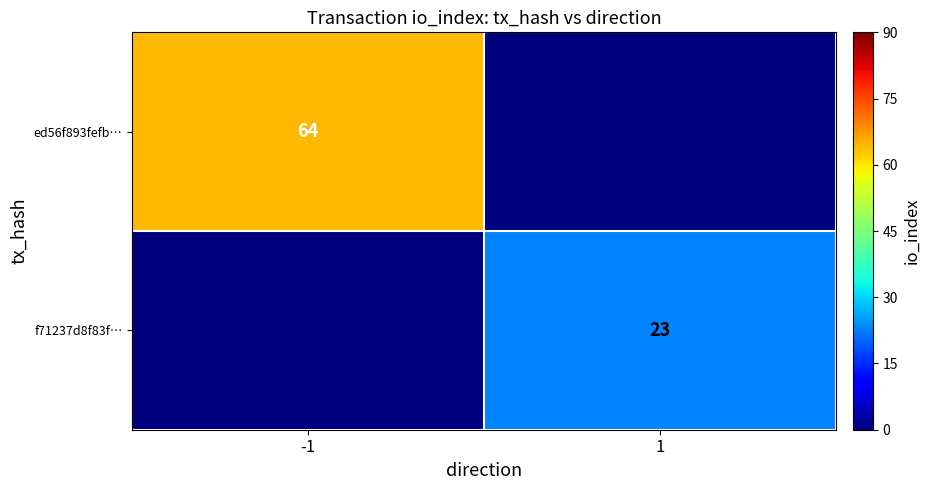

Which has a higher value, -1 or 1?

-1